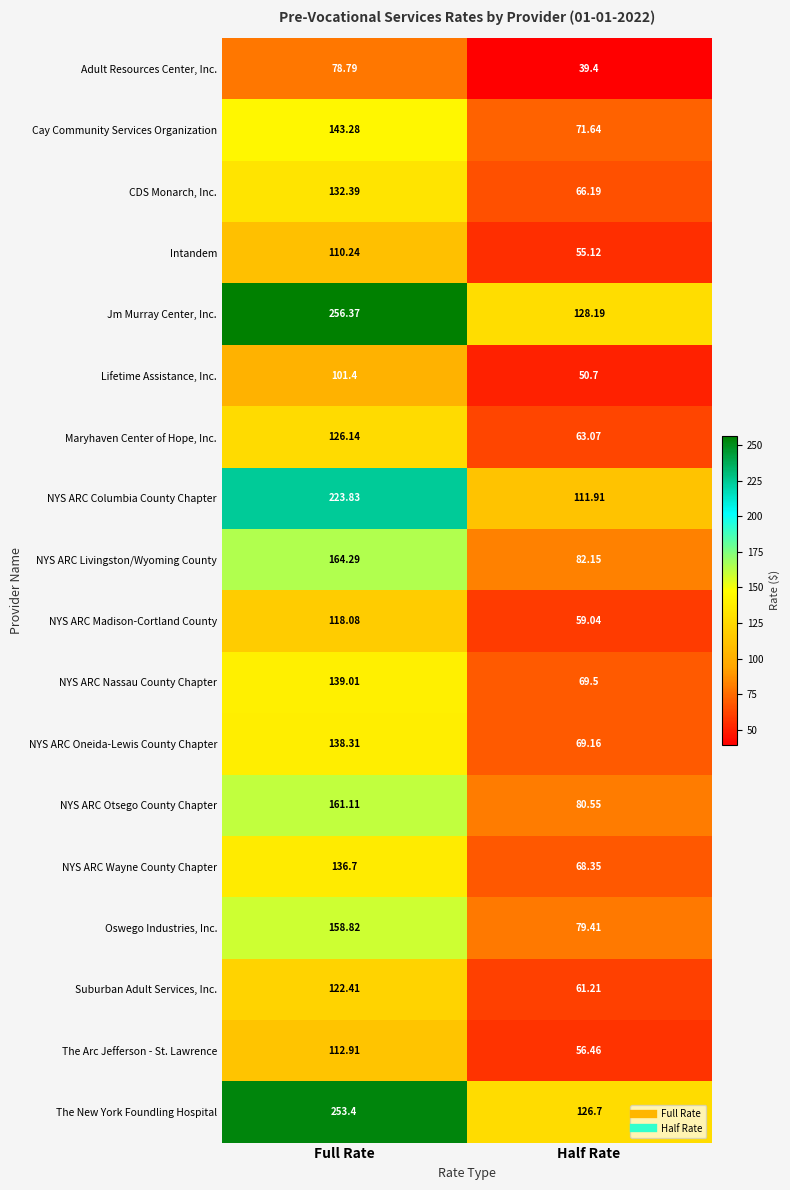

Which series has the widest spread of values?

Jm Murray Center, Inc.